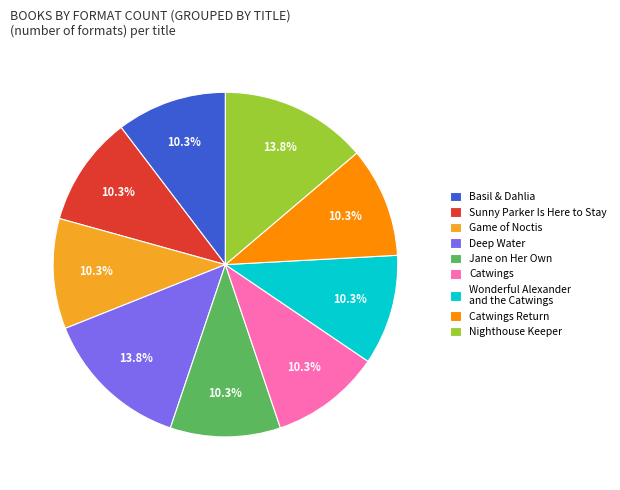

Approximately how many times larger is the value at Game of Noctis compared to Sunny Parker Is Here to Stay?

1.0